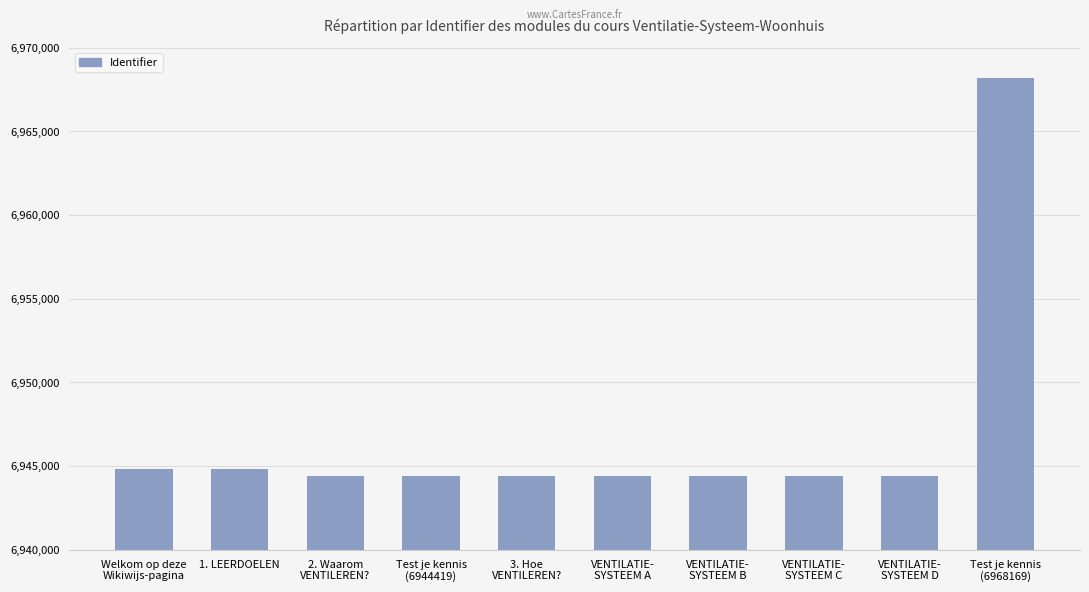

What is the label of the 6th bar from the right?

3. Hoe
VENTILEREN?